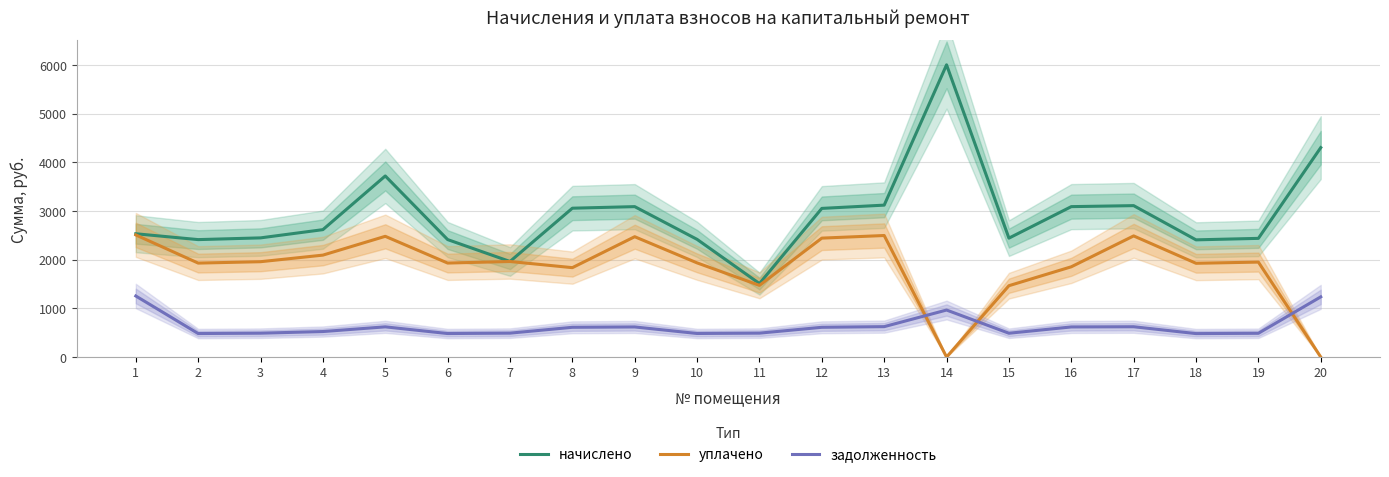

The value of уплачено at 17 is 769.6. True or false?

False